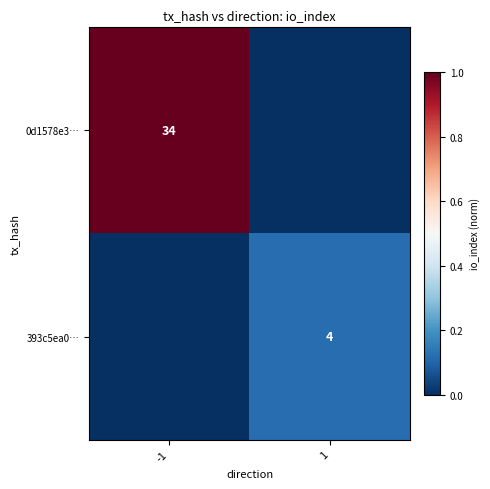

The 0d1578e3… series shows 34 at -1. True or false?

True